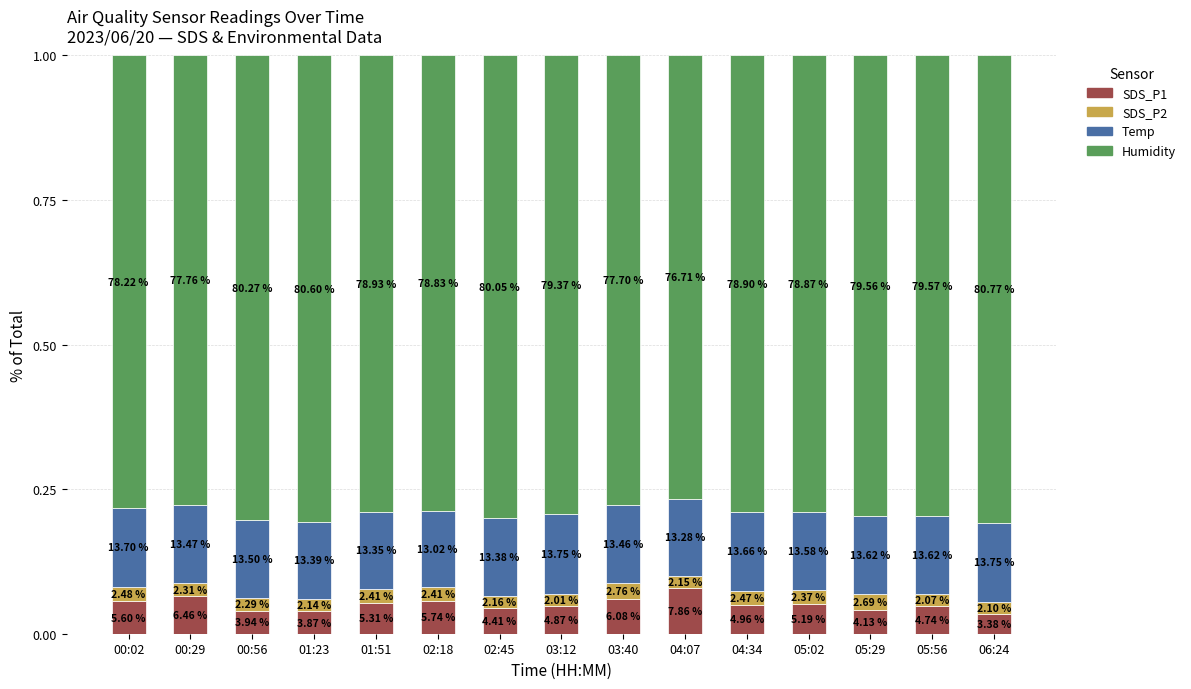

True or false: SDS_P2 has a value of 0.0 at 05:56.

False